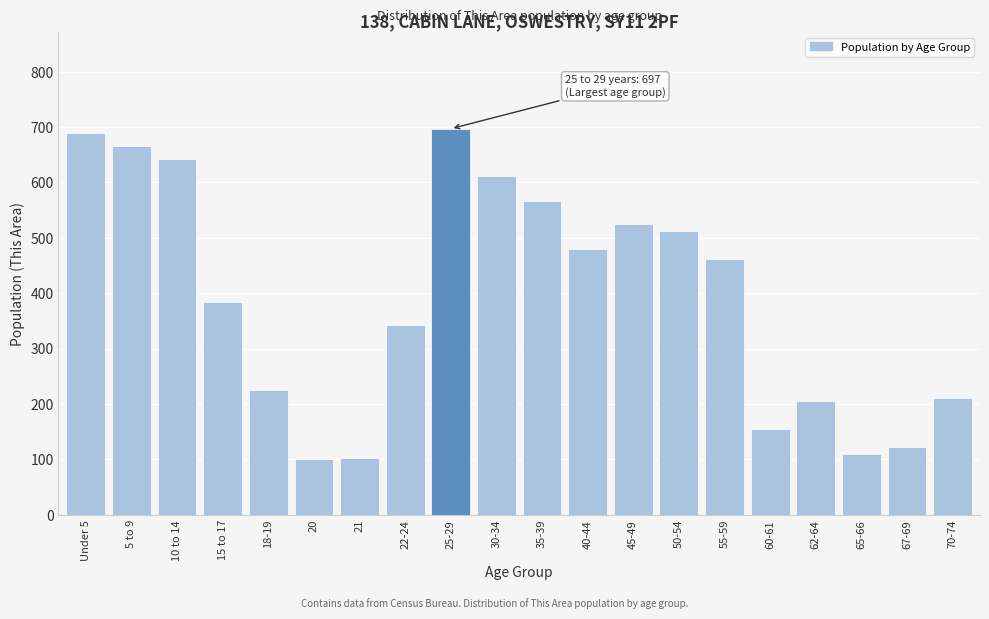

True or false: the data shows 257 at 25-29.

False